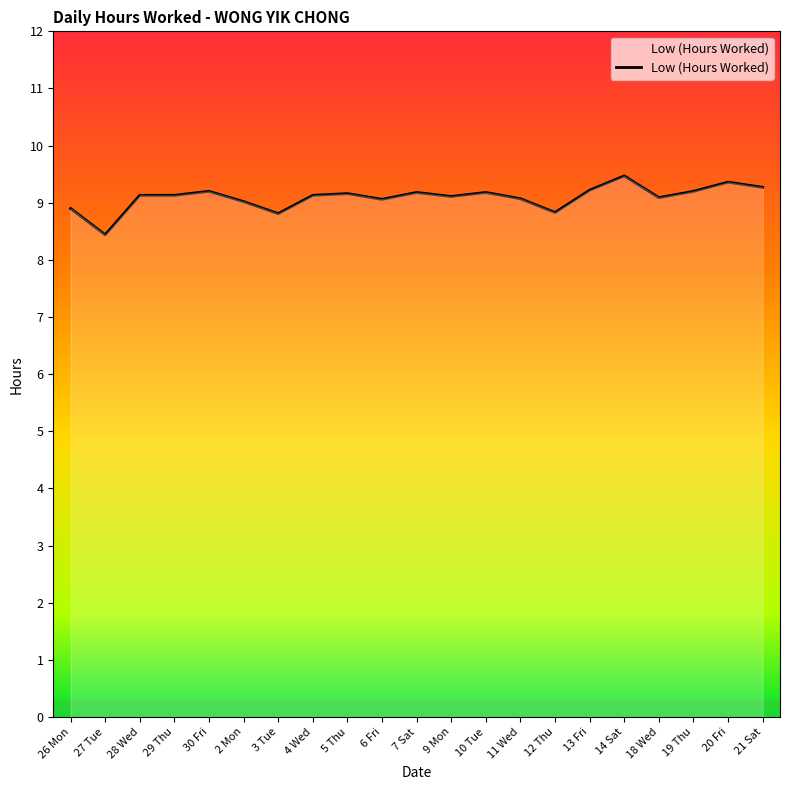

What is the difference between the values at 9 Mon and 3 Tue?

0.3